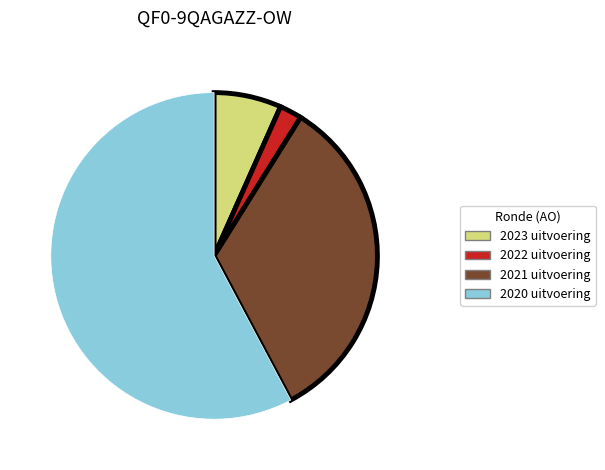

What is the smallest slice in the pie chart?

2022 uitvoering